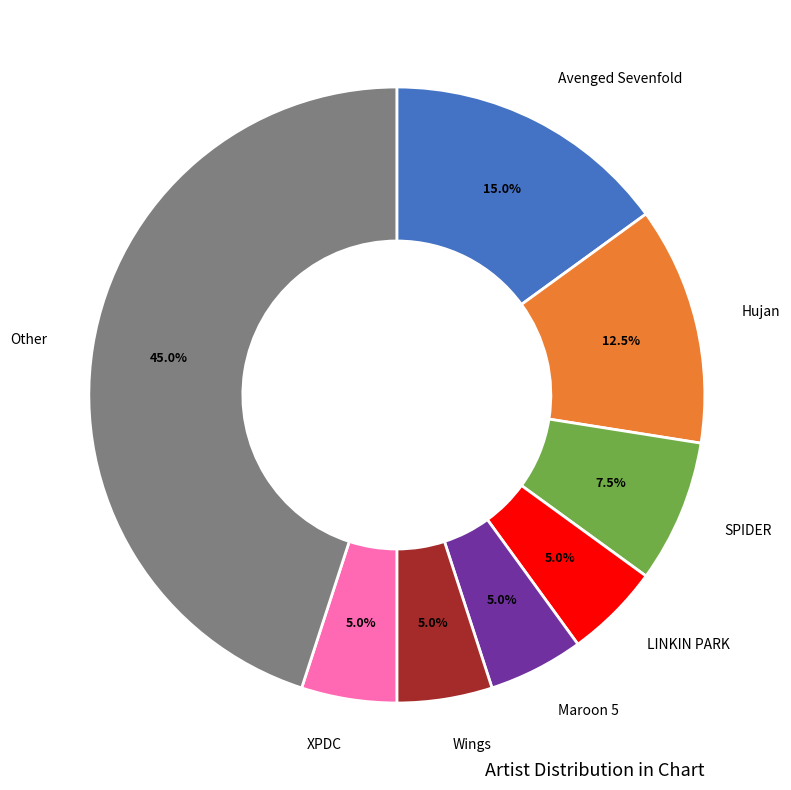

Is there a majority slice in this chart?

No